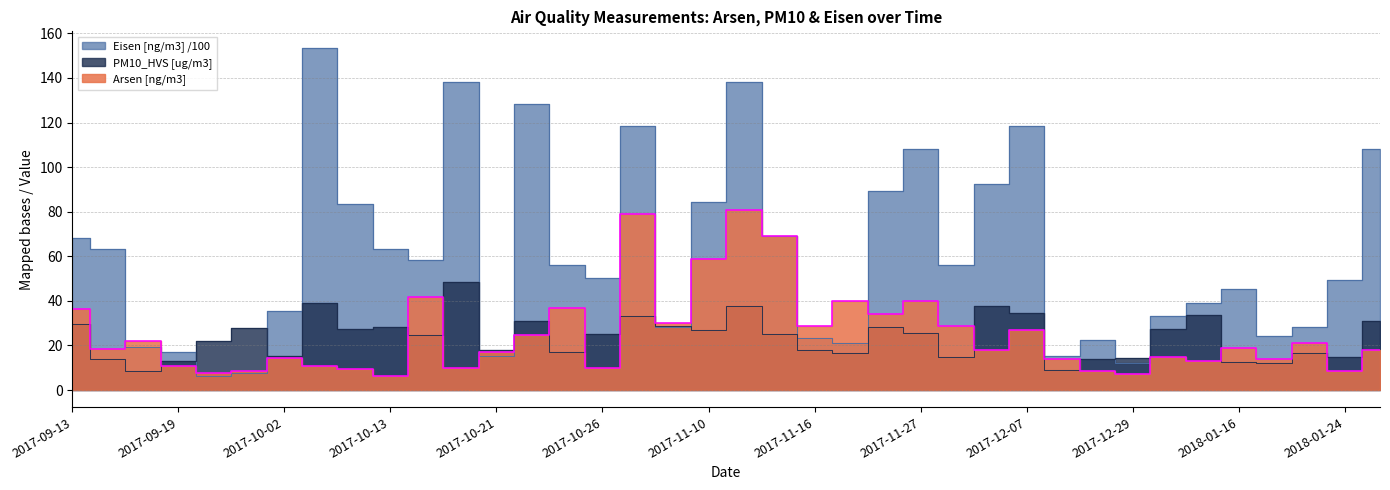

What is the sum of all Arsen [ng/m3] values?

956.6